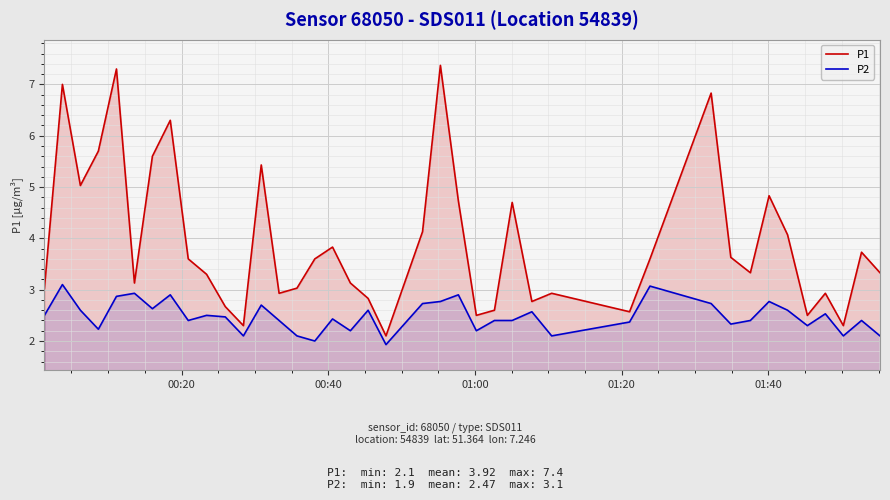

Rank the series by their average value, from lowest to highest.

P2, P1